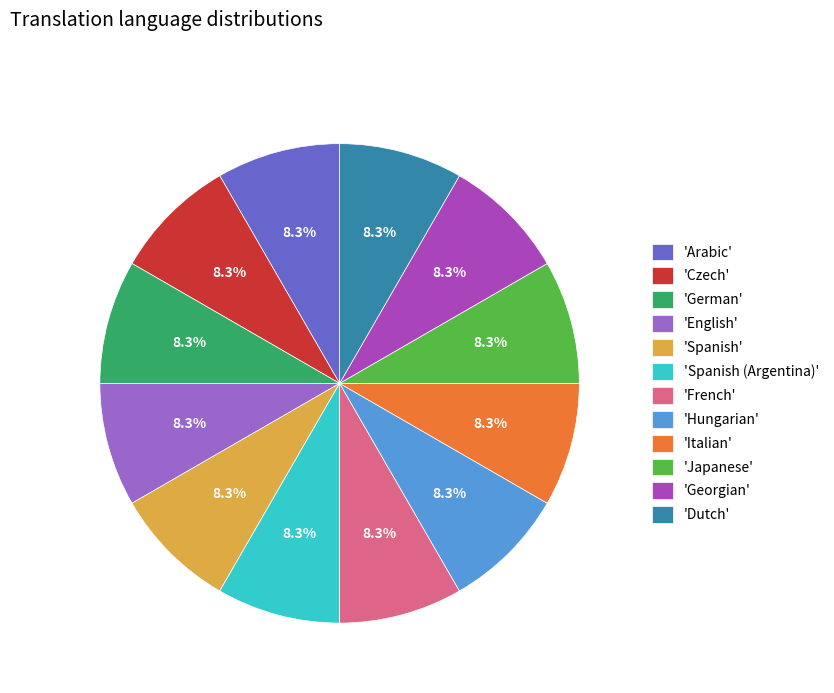

Does 'German' account for over 50% of the chart?

No